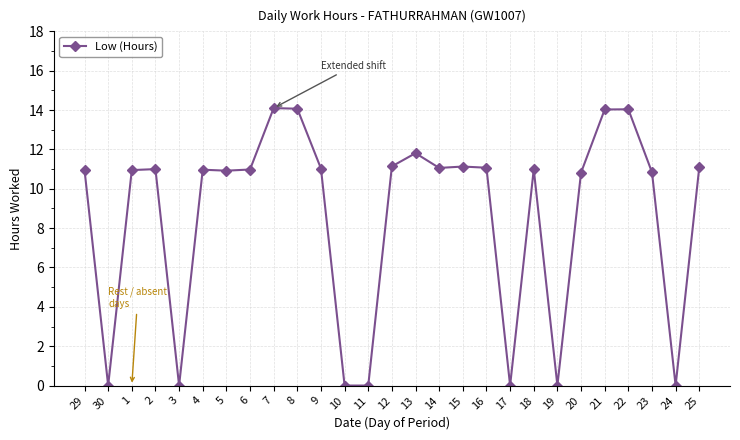

What is the difference between the values at 10 and 13?

11.8